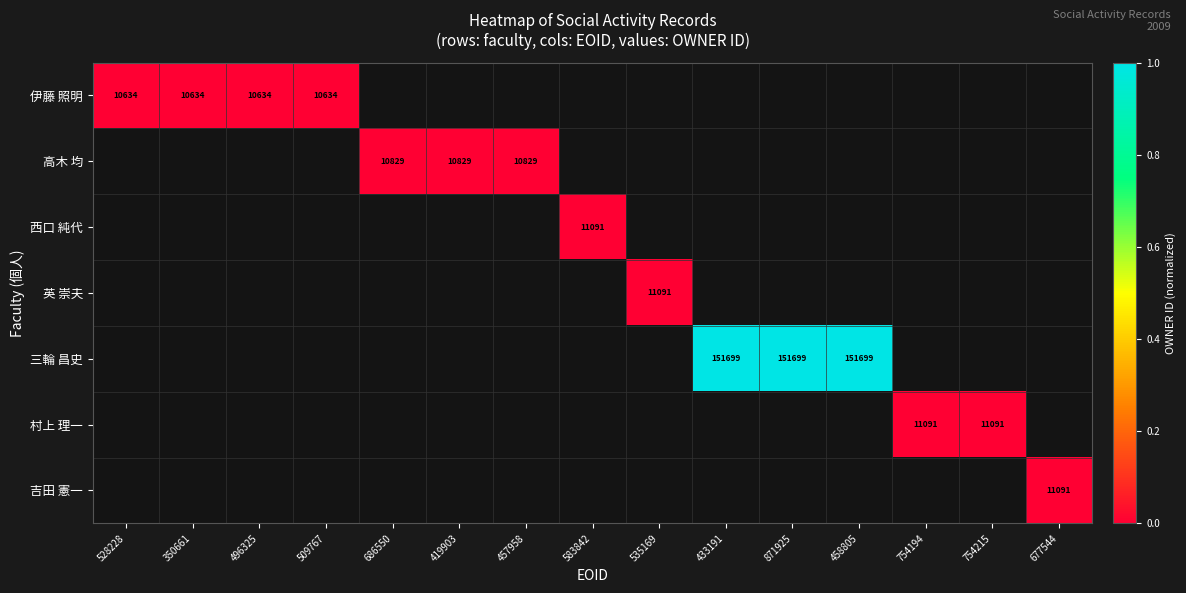

Is the value of 高木 均 at 754215 greater than the value of 西口 純代 at 871925?

No